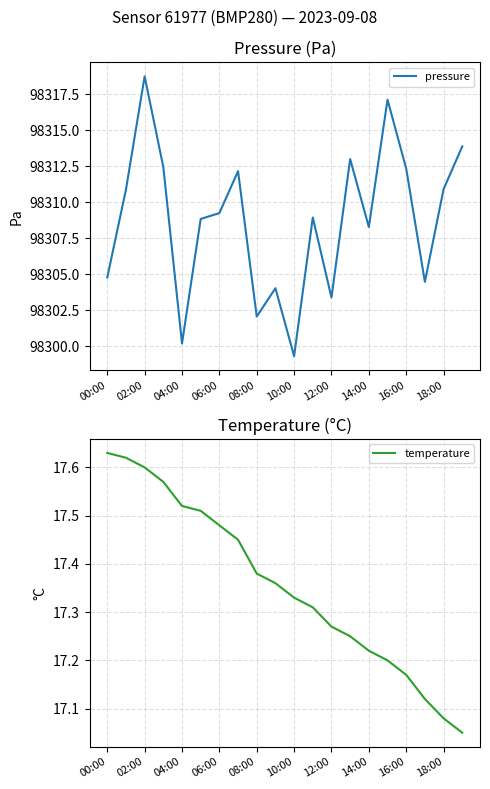

What is the lowest value of the pressure series?

98299.3